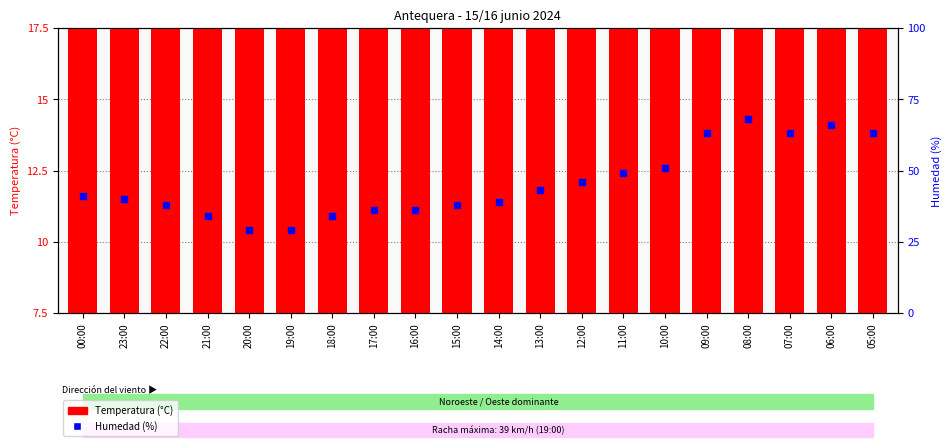

What are all the series names shown in the legend?

Temperatura (°C), Humedad (%)